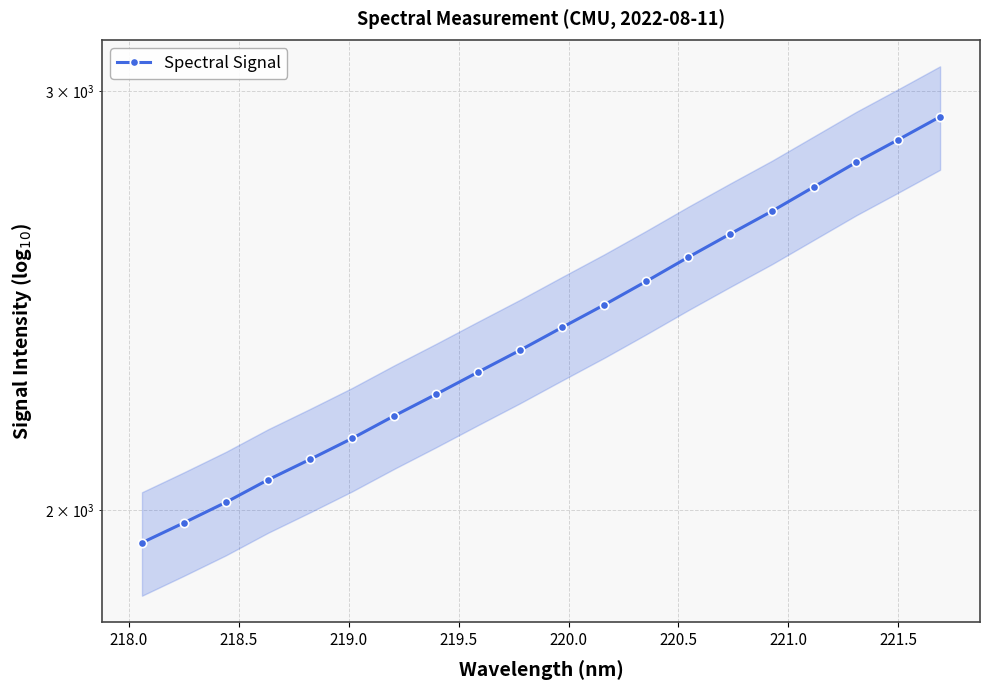

Between 218.0 and 220.0, which is larger?

220.0